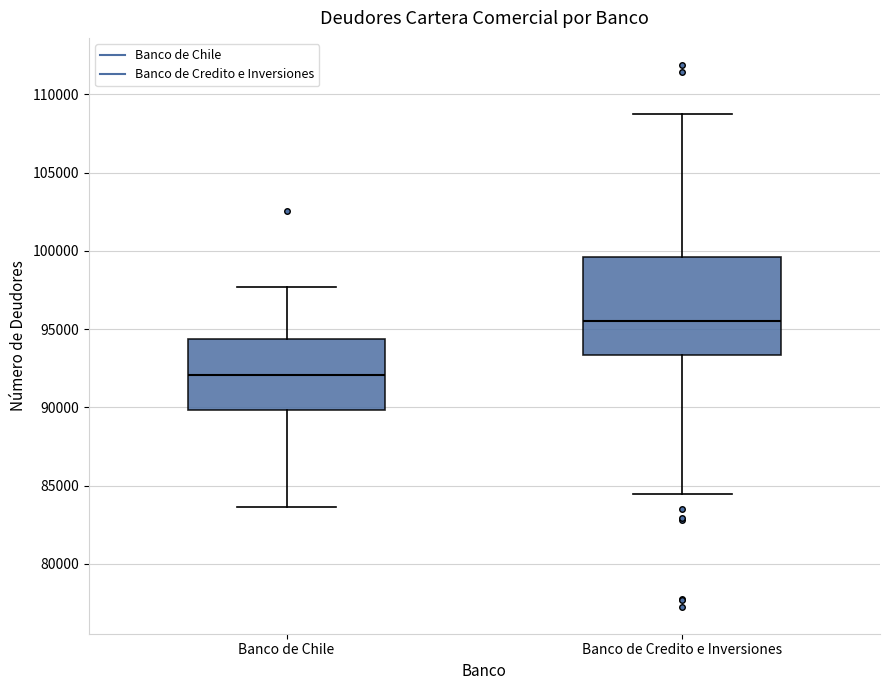

Comparing the boxes themselves (not the whiskers), which one is the tallest?

Banco de Credito e Inversiones